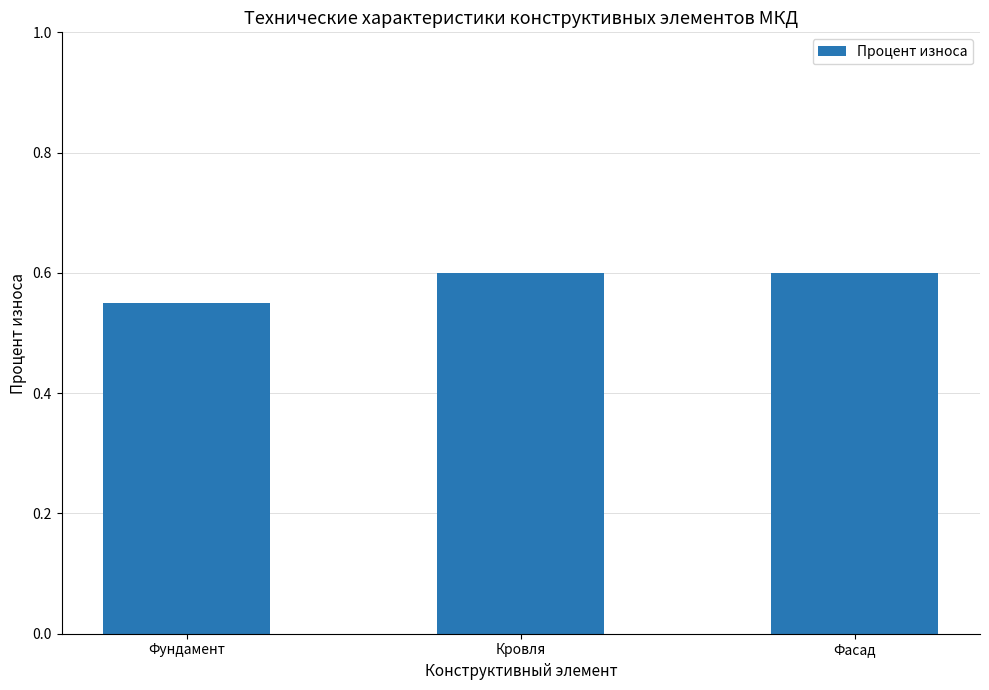

The chart shows a value of 0.6 at Кровля. True or false?

True